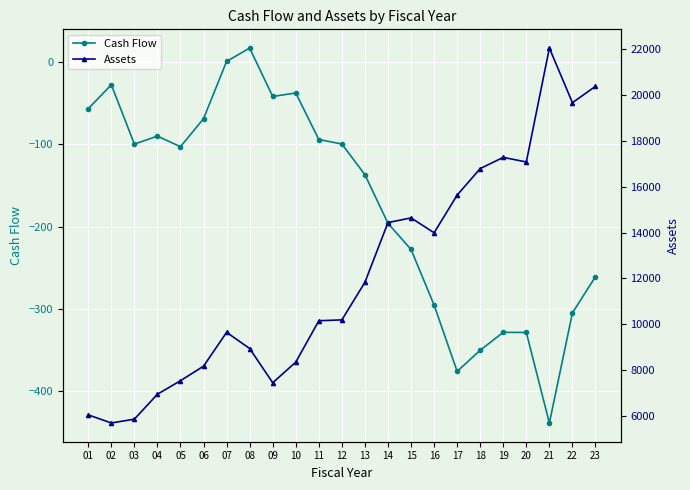

What are all the series names shown in the legend?

Cash Flow, Assets